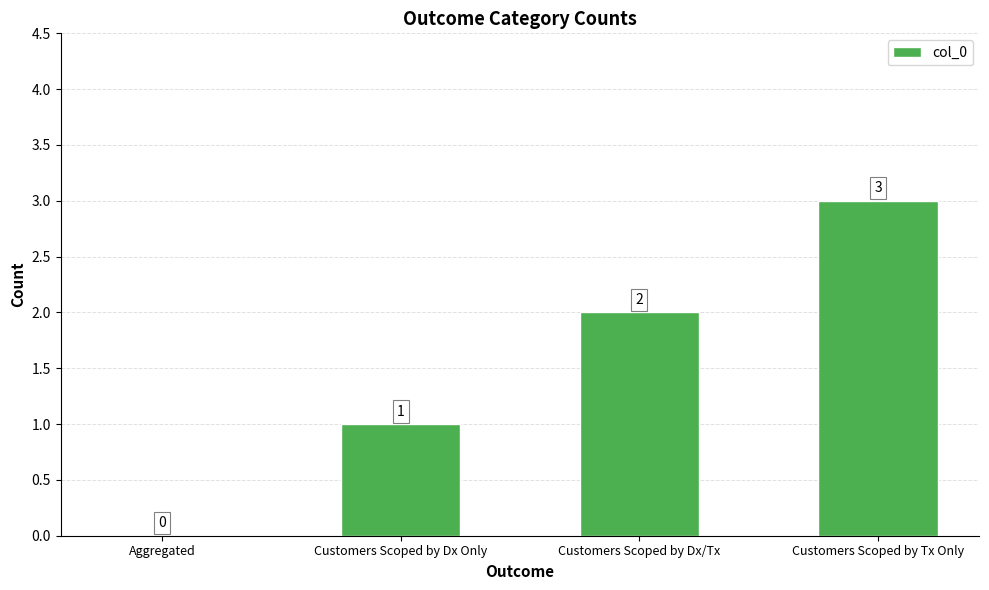

Is it true that the value at Customers Scoped by Dx/Tx is 2?

True